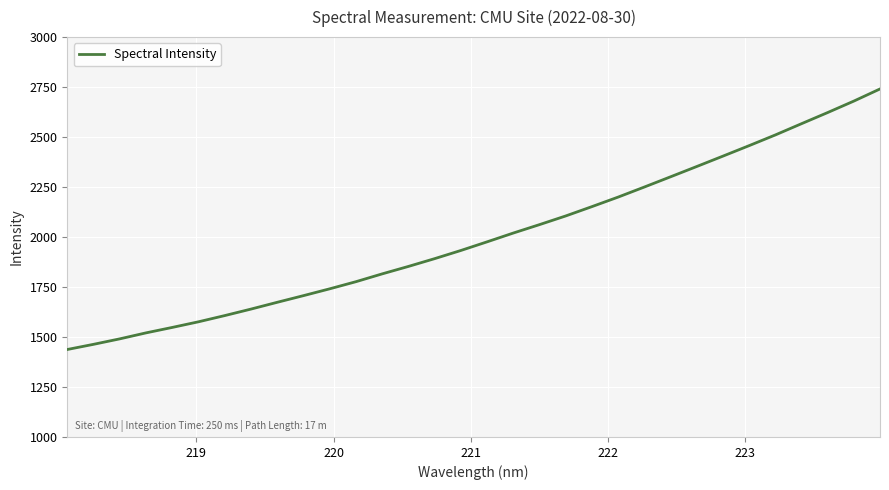

What is the greatest value displayed?

2740.7